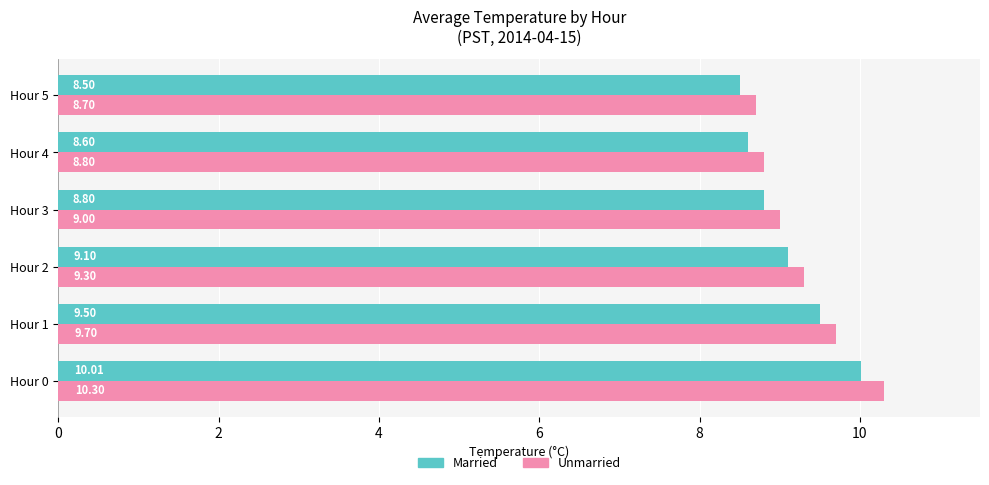

Which series has the largest range (max minus min)?

Unmarried